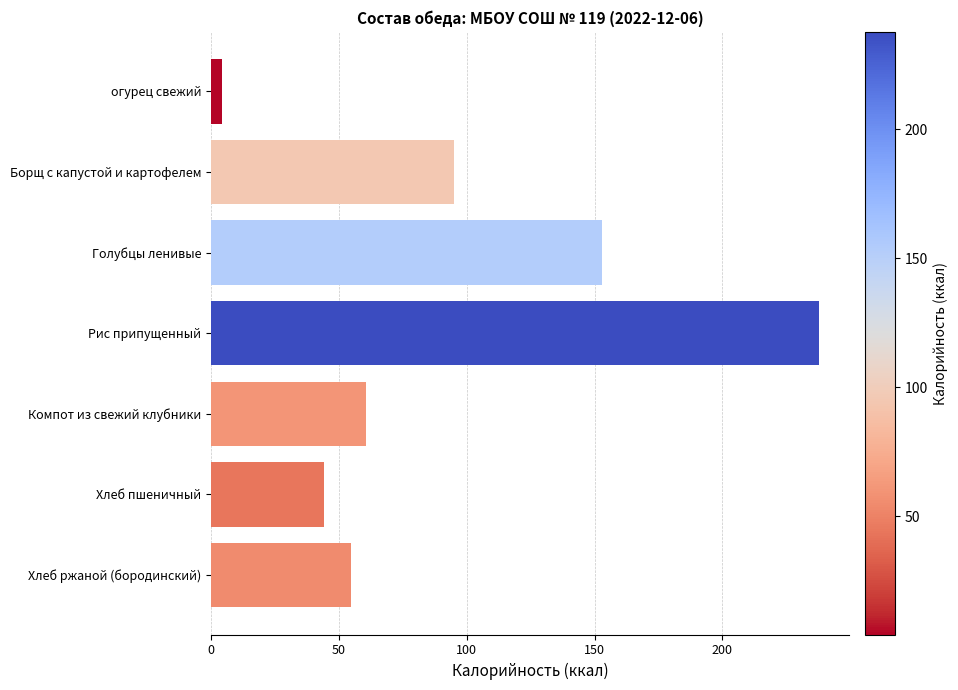

What is the label of the 4th bar from the top?

Рис припущенный